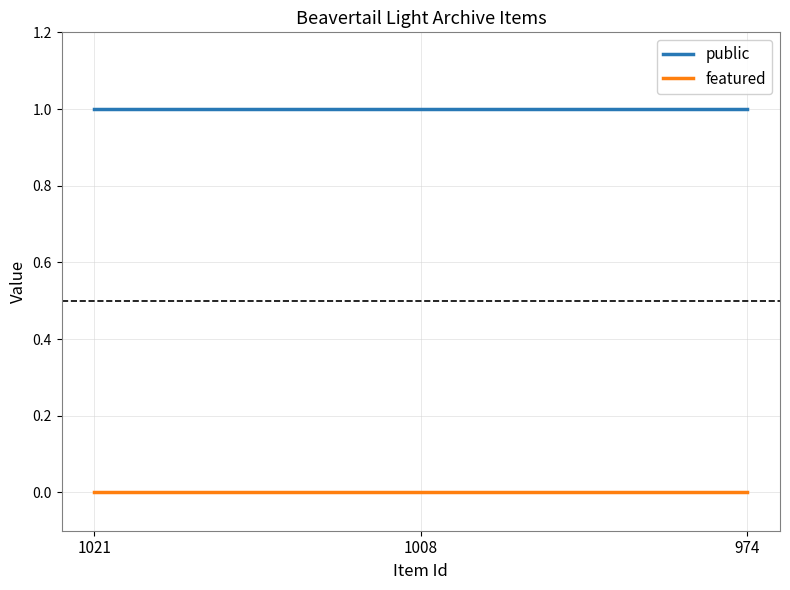

Rank the series by their average value, from lowest to highest.

featured, public